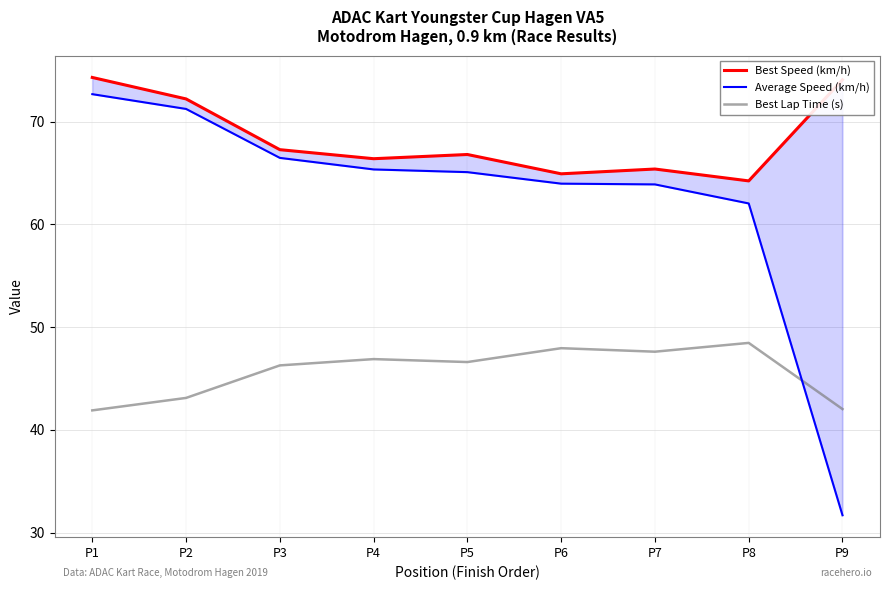

At which label does Best Lap Time (s) reach its minimum?

P1